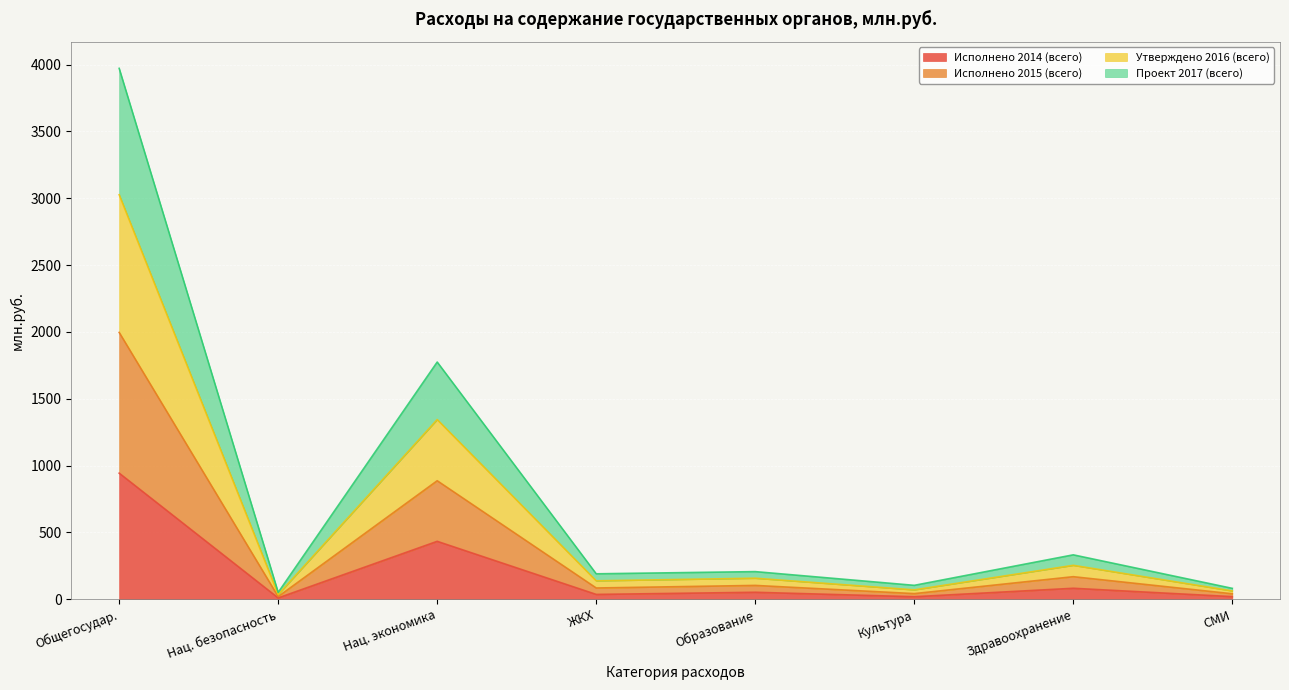

At which category is the sum across all series the highest?

Общегосудар.